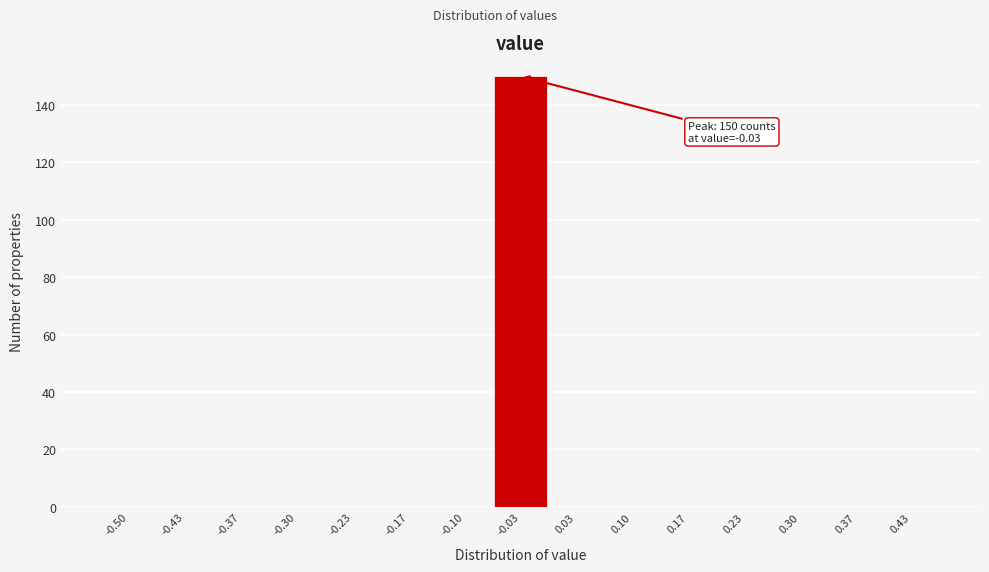

Reading left to right, extract all data points from this chart.

-0.50=0	-0.43=0	-0.37=0	-0.30=0	-0.23=0	-0.17=0	-0.10=0	-0.03=150	0.03=0	0.10=0	0.17=0	0.23=0	0.30=0	0.37=0	0.43=0